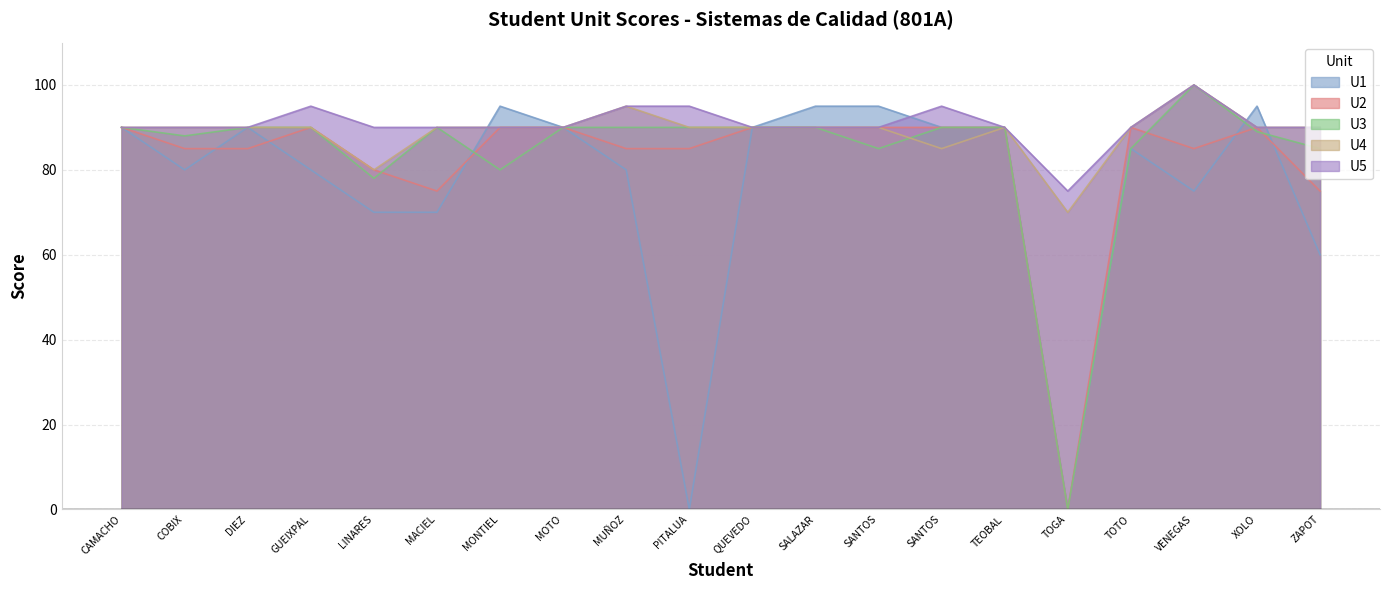

The value of U5 at VENEGAS is 100. True or false?

True